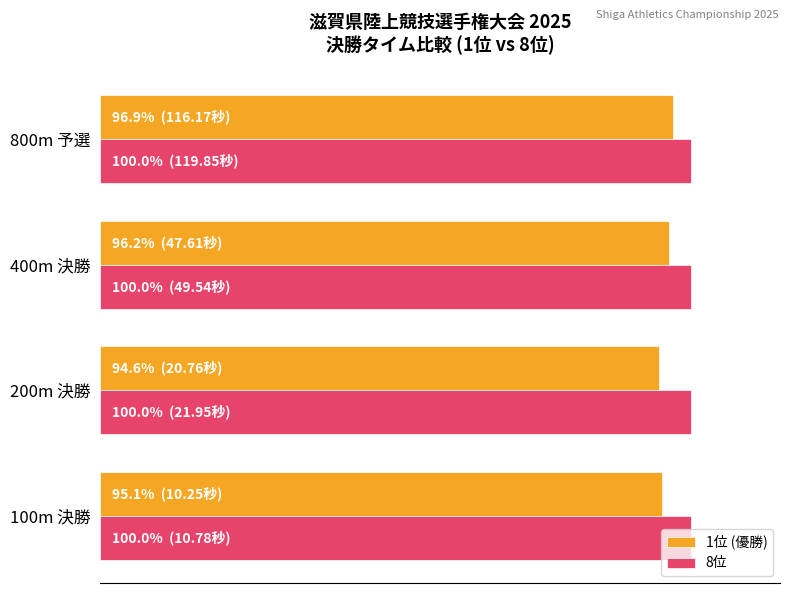

Which series has the widest spread of values?

1位 (優勝)